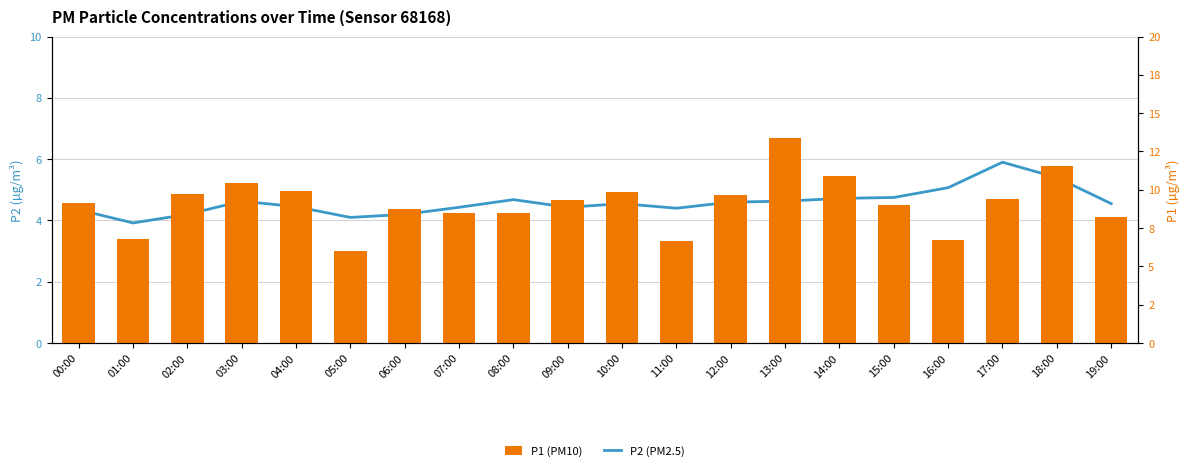

At which label is P1 (PM10) closest to 9?

15:00